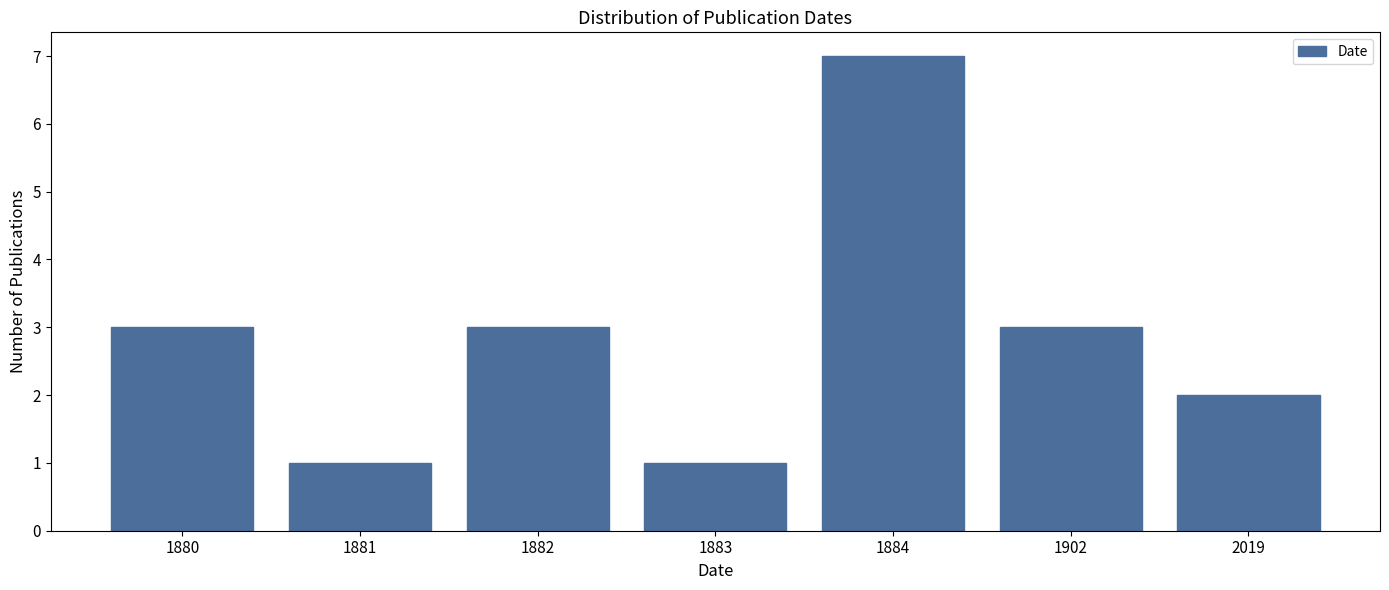

Reading left to right, what are all the values shown in this chart?

3	1	3	1	7	3	2